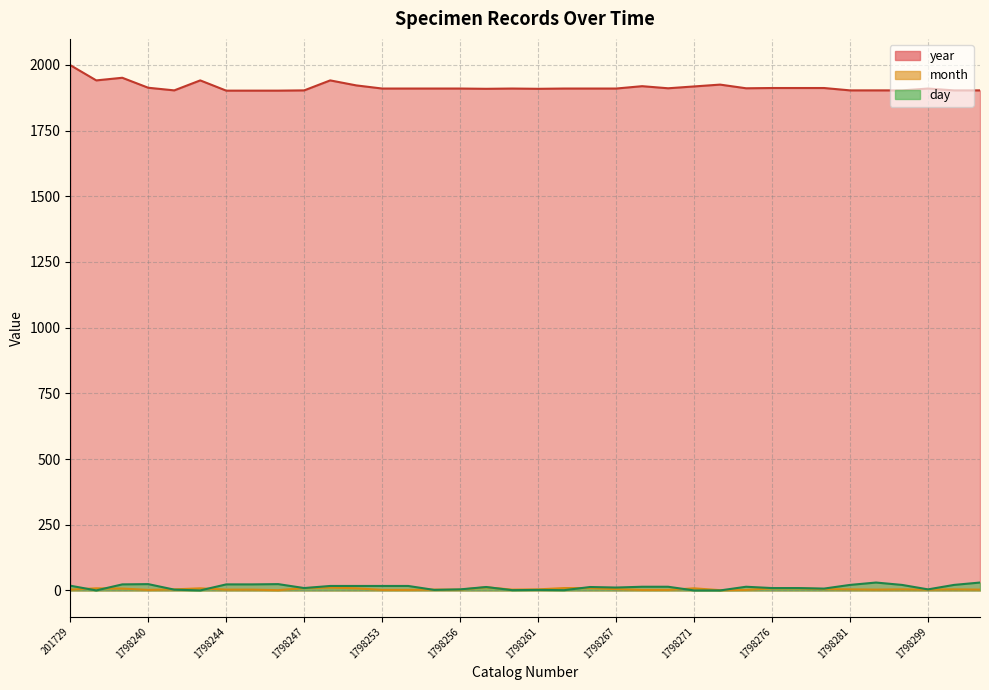

How many lines are shown in the chart?

3